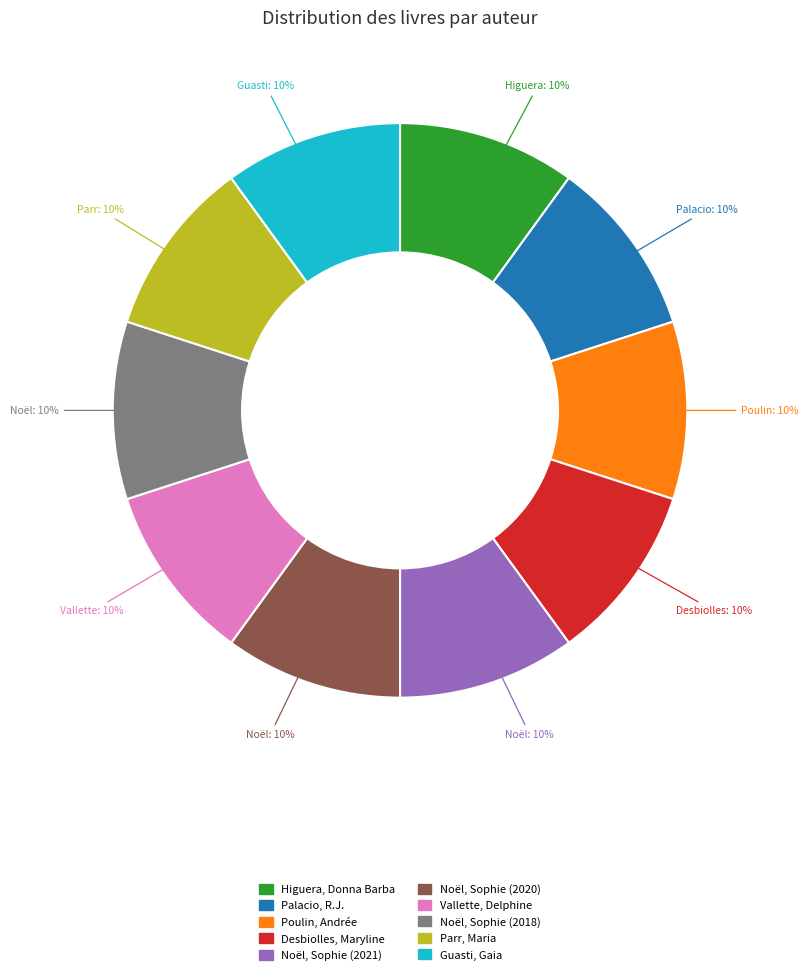

Is it true that Parr, Maria is 1% of the pie?

False